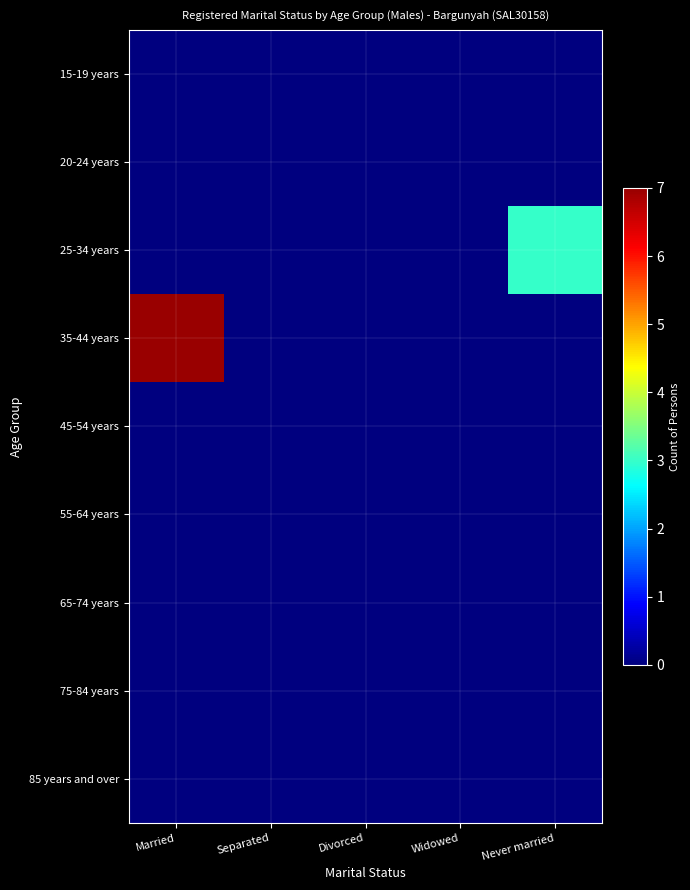

Between Divorced and Married, which is larger?

Divorced